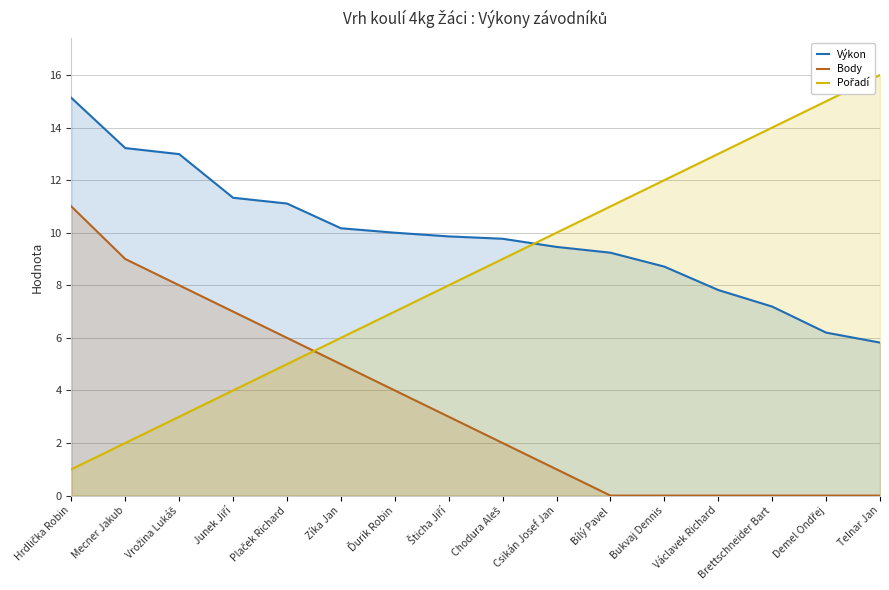

What is the difference between the maximum and second lowest values in the Body series?

11.0